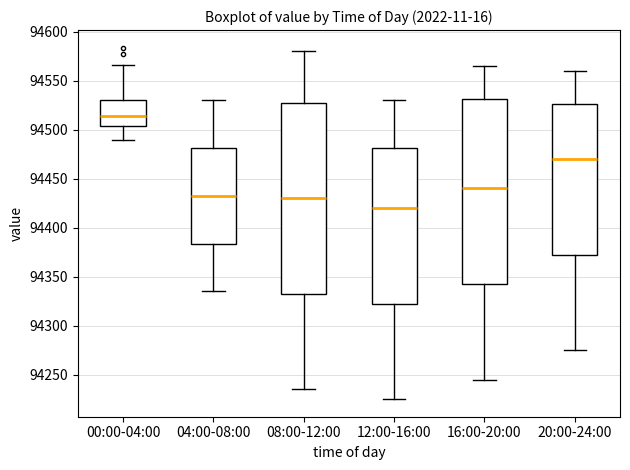

Reading left to right, read every box against the y-axis: the position of its median line, the range the box covers, and the ends of its whiskers. The values are not printed on the chart, so give them approximately, as read against the axis.

00:00-04:00: median 94515, box 94505 to 94530, whiskers 94490 to 94565
04:00-08:00: median 94435, box 94385 to 94480, whiskers 94335 to 94530
08:00-12:00: median 94430, box 94335 to 94530, whiskers 94235 to 94580
12:00-16:00: median 94420, box 94325 to 94480, whiskers 94225 to 94530
16:00-20:00: median 94440, box 94345 to 94530, whiskers 94245 to 94565
20:00-24:00: median 94470, box 94375 to 94525, whiskers 94275 to 94560